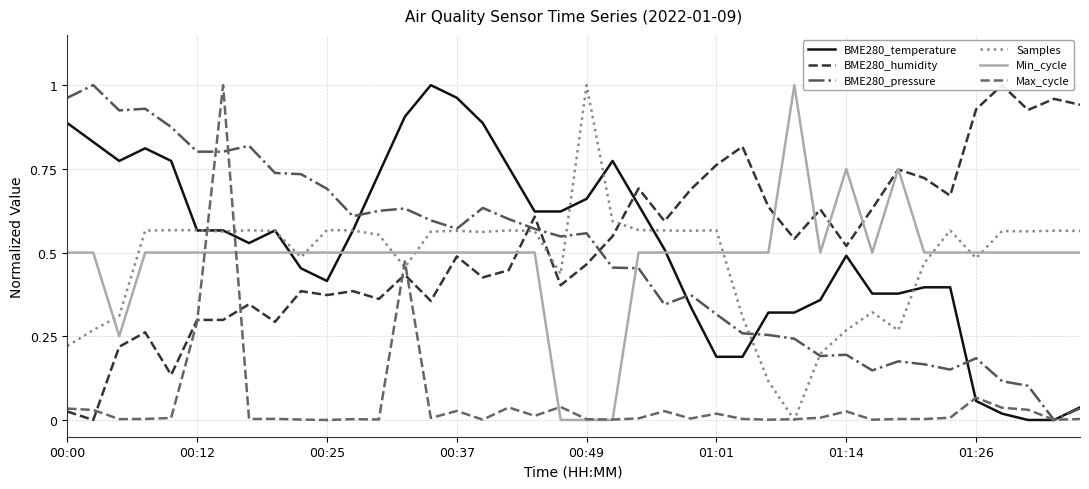

What is the difference between the maximum and minimum values in the BME280_pressure series?

1.0